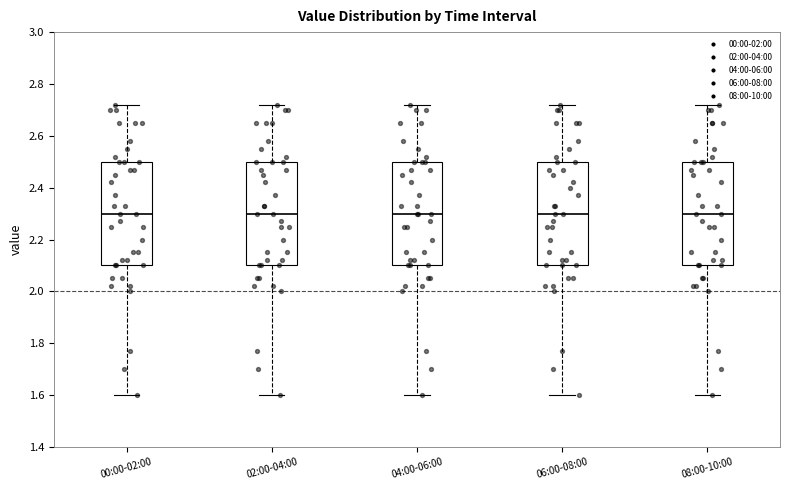

Reading left to right, transcribe this box plot: for each box, give where its median line is, the range the box spans, and where its two whiskers end, as read against the y-axis. The values are not printed on the chart, so give them approximately, as read against the axis.

00:00-02:00: median 2.30, box 2.10 to 2.50, whiskers 1.60 to 2.72
02:00-04:00: median 2.30, box 2.10 to 2.50, whiskers 1.60 to 2.72
04:00-06:00: median 2.30, box 2.10 to 2.50, whiskers 1.60 to 2.72
06:00-08:00: median 2.30, box 2.10 to 2.50, whiskers 1.60 to 2.72
08:00-10:00: median 2.30, box 2.10 to 2.50, whiskers 1.60 to 2.72